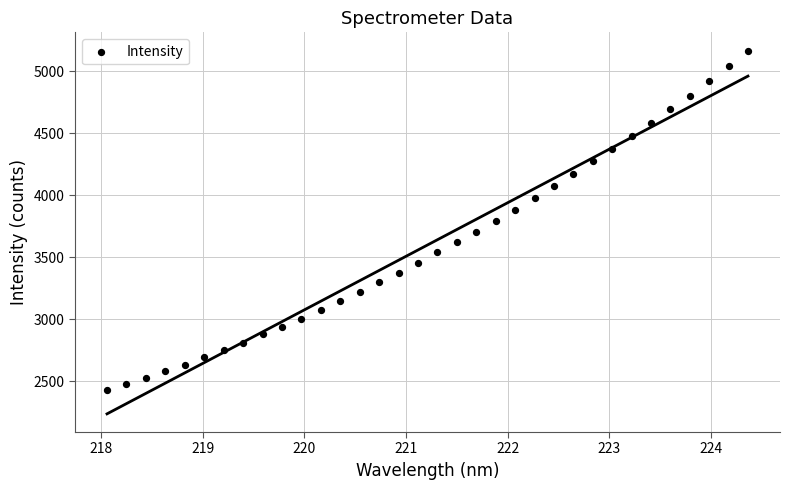

What is the range of X values (max minus min)?

6.3